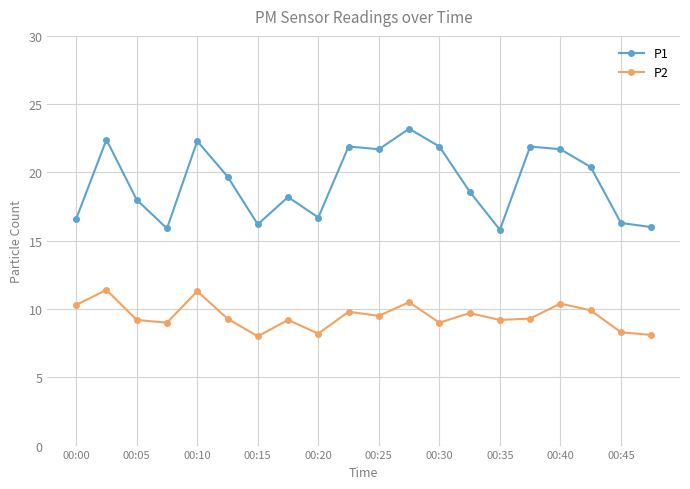

What is the difference between the maximum and minimum values in the P2 series?

3.4